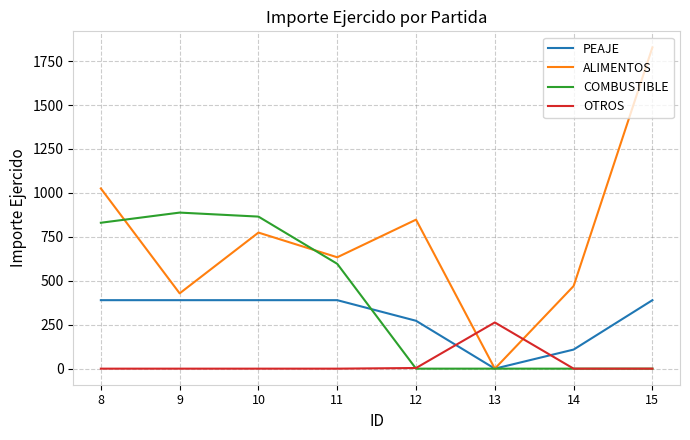

True or false: COMBUSTIBLE and ALIMENTOS cross at least once.

True